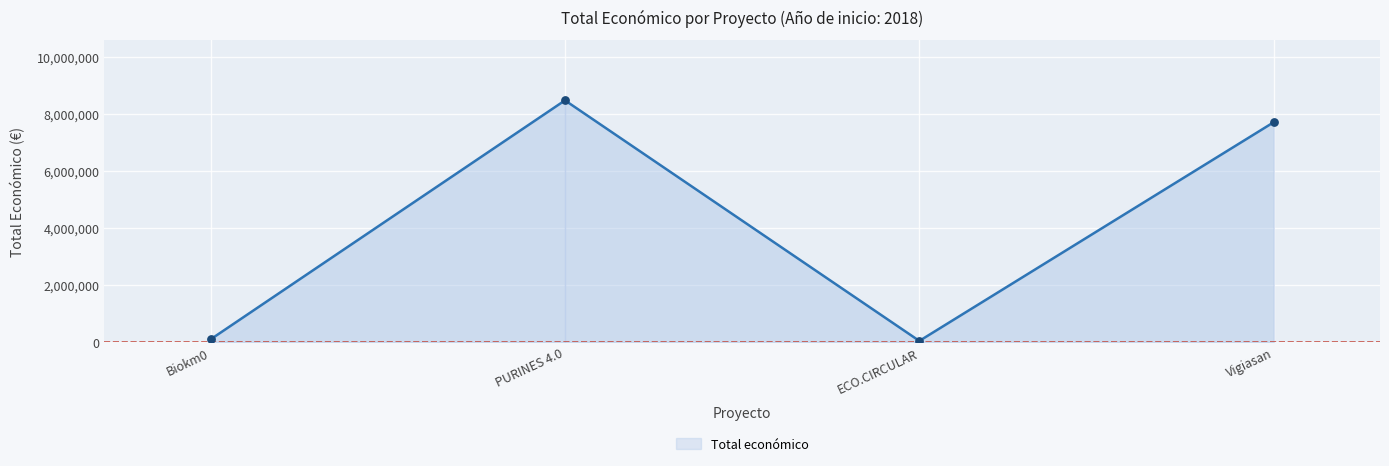

Between Biokm0 and PURINES 4.0, which is larger?

PURINES 4.0